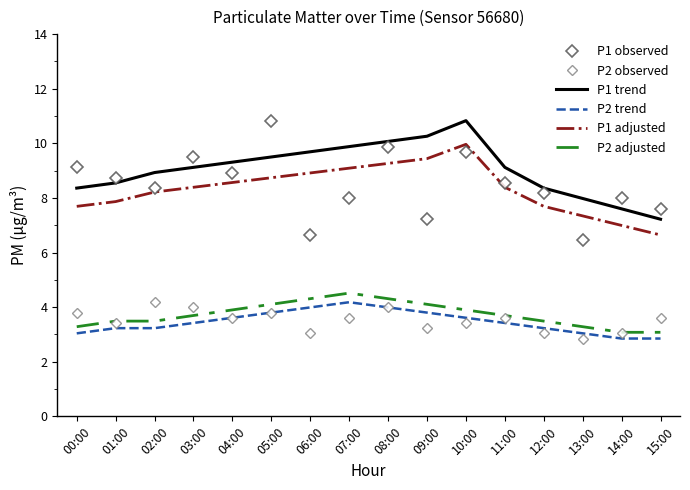

Reading right to left, transcribe all the data shown in this chart.

P1 observed: 7.6	8.0	6.5	8.2	8.6	9.7	7.2	9.9	8.0	6.7	10.8	8.9	9.5	8.4	8.7	9.1
P2 observed: 3.6	3.0	2.9	3.0	3.6	3.4	3.2	4.0	3.6	3.0	3.8	3.6	4.0	4.2	3.4	3.8
P1 trend: 7.2	7.6	8.0	8.4	9.1	10.8	10.3	10.1	9.9	9.7	9.5	9.3	9.1	8.9	8.6	8.4
P2 trend: 2.9	2.9	3.0	3.2	3.4	3.6	3.8	4.0	4.2	4.0	3.8	3.6	3.4	3.2	3.2	3.0
P1 adjusted: 6.6	7.0	7.3	7.7	8.4	10.0	9.4	9.3	9.1	8.9	8.7	8.6	8.4	8.2	7.9	7.7
P2 adjusted: 3.1	3.1	3.3	3.5	3.7	3.9	4.1	4.3	4.5	4.3	4.1	3.9	3.7	3.5	3.5	3.3